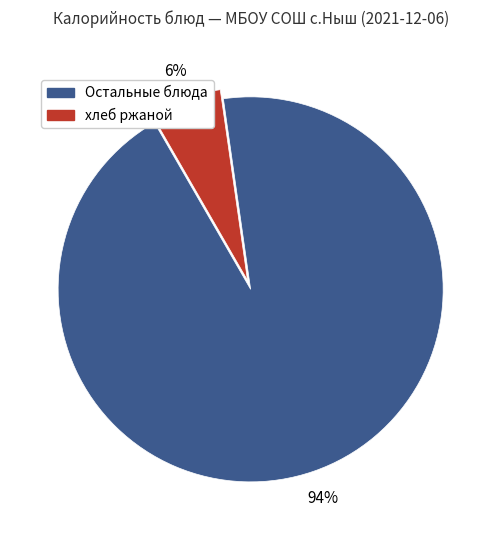

Is there a majority slice in this chart?

Yes